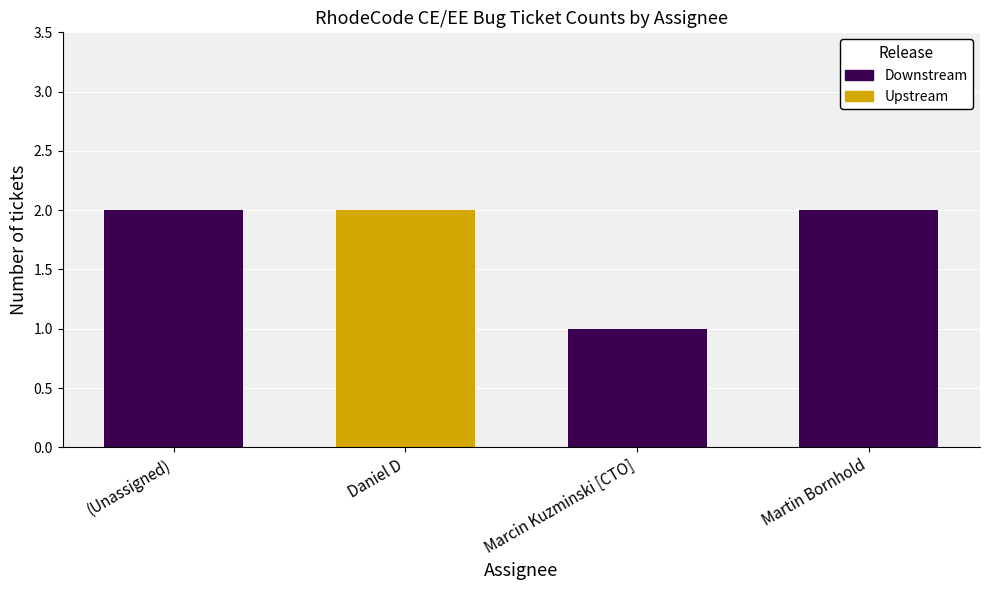

Which category has the lowest value in the Downstream series?

Daniel D